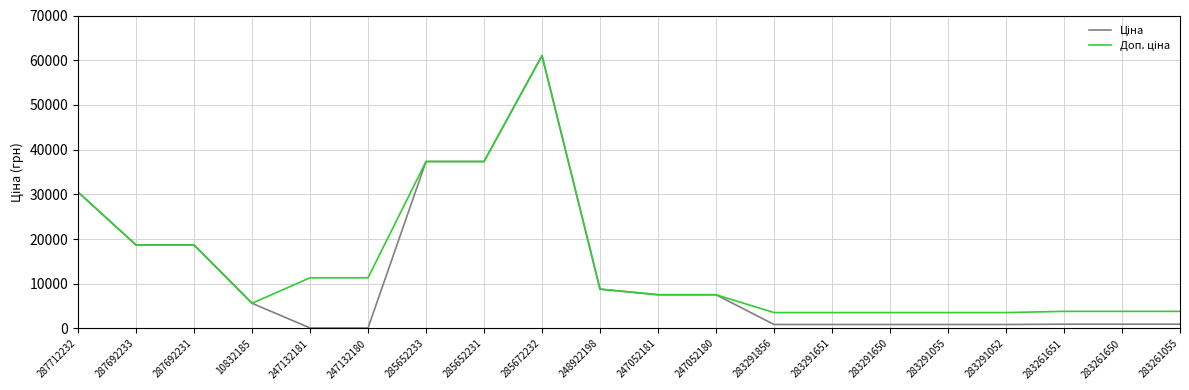

Which label corresponds to the largest value in the chart?

285672232